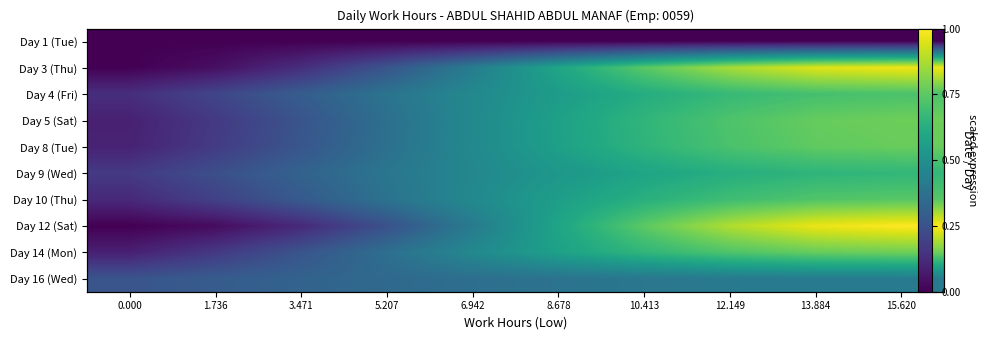

At 1.736, list the series in order from smallest to largest.

Day 1 (Tue), Day 12 (Sat), Day 3 (Thu), Day 14 (Mon), Day 5 (Sat), Day 8 (Tue), Day 10 (Thu), Day 4 (Fri), Day 9 (Wed), Day 16 (Wed)